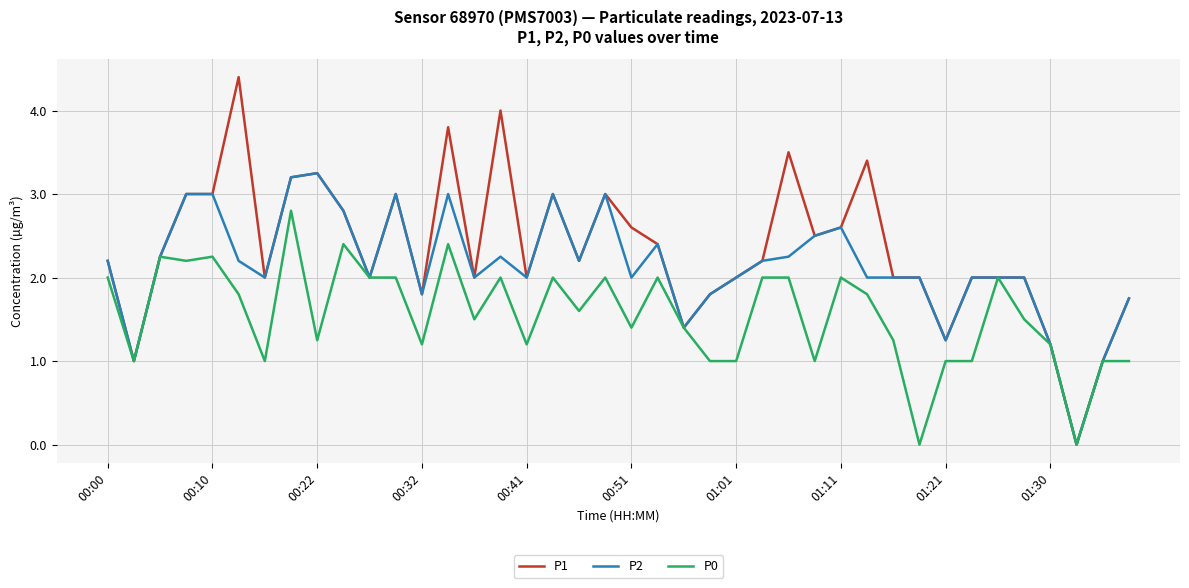

Which series has the largest range (max minus min)?

P1